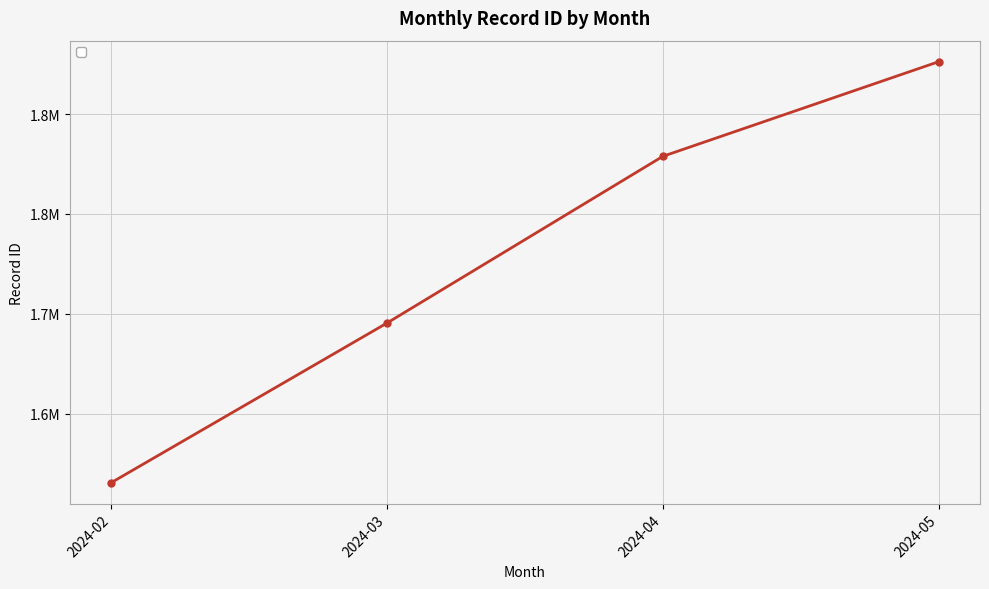

Rank the categories by value from highest to lowest.

2024-05, 2024-04, 2024-03, 2024-02